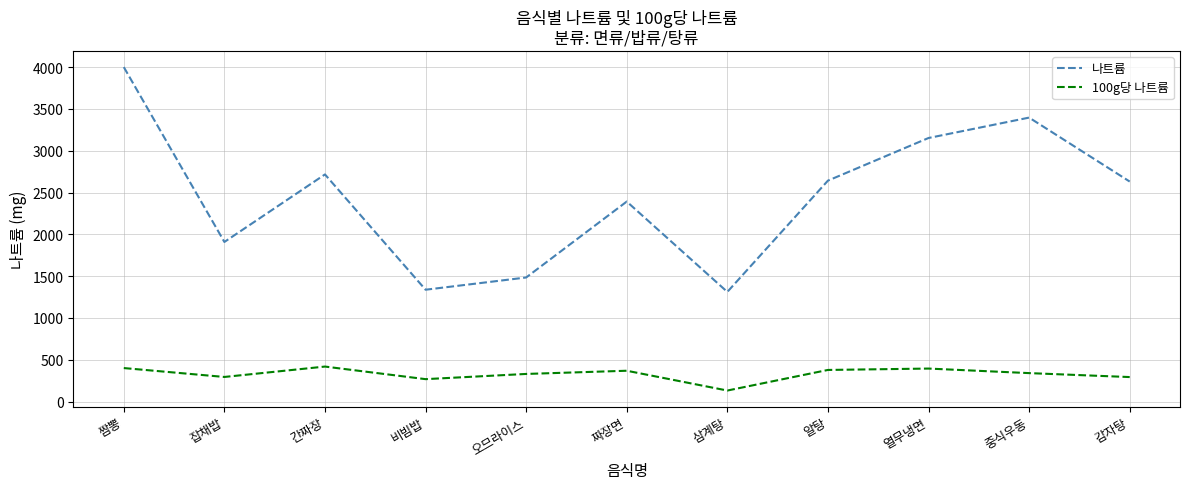

At which label does 나트륨 reach its peak?

짬뽕